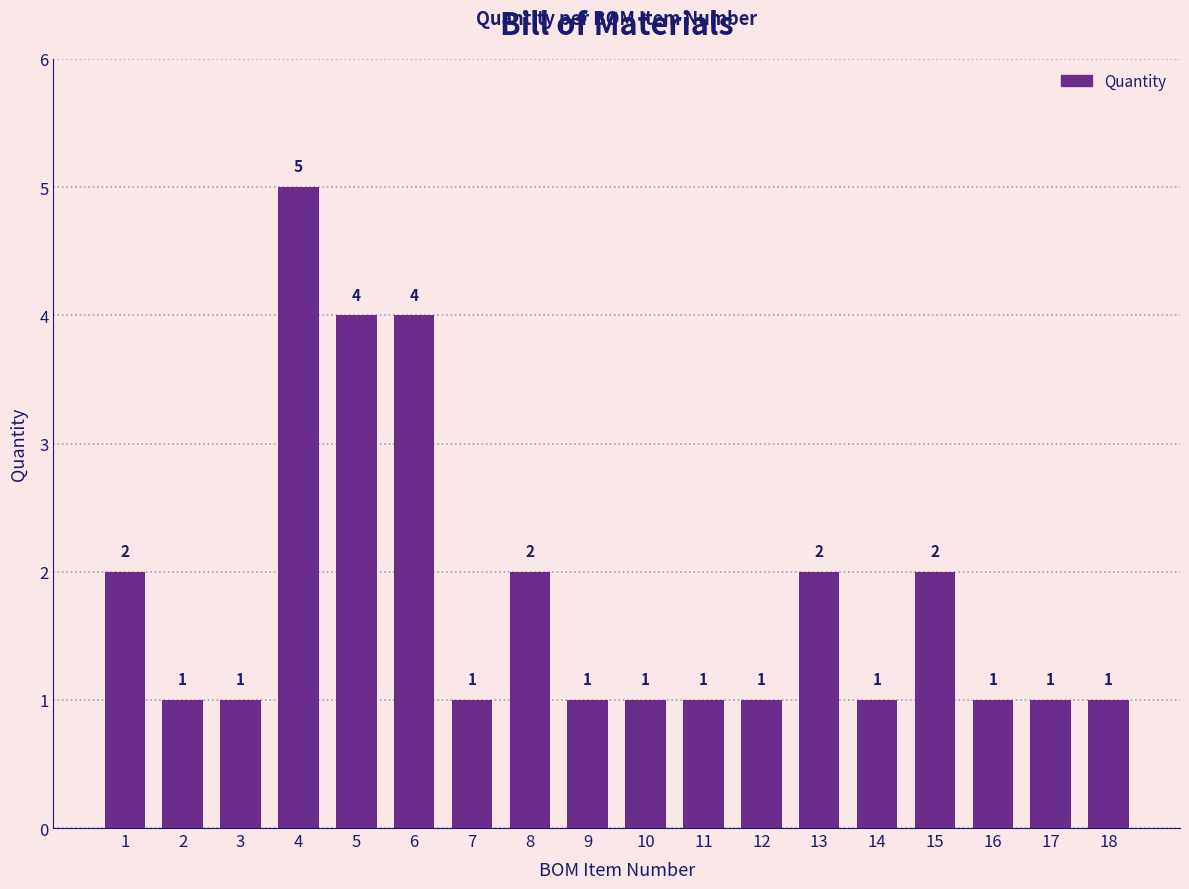

Is it true that the value at 8 is 3?

False